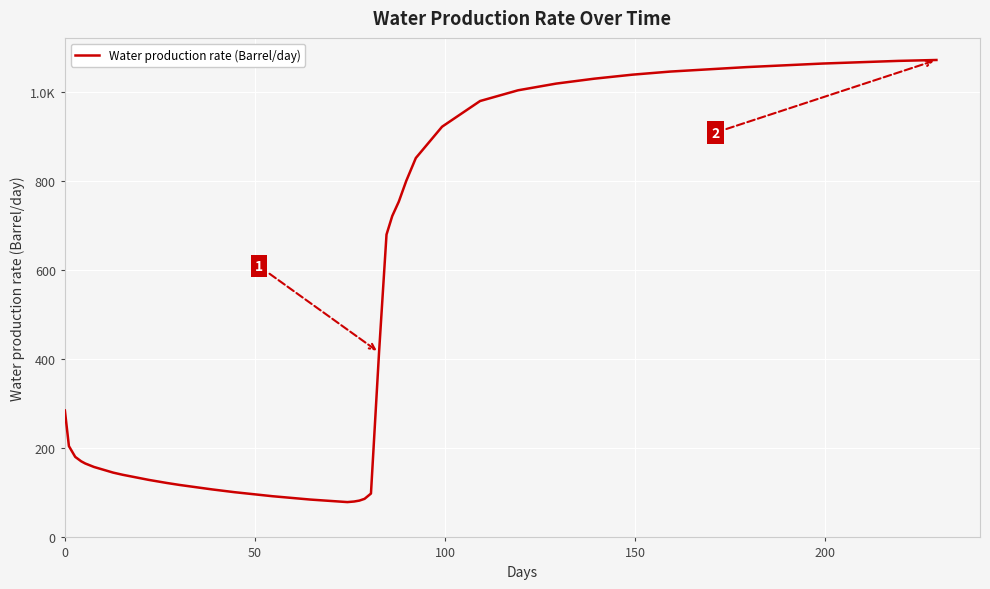

What is the difference between the second highest and second lowest values?

989.4